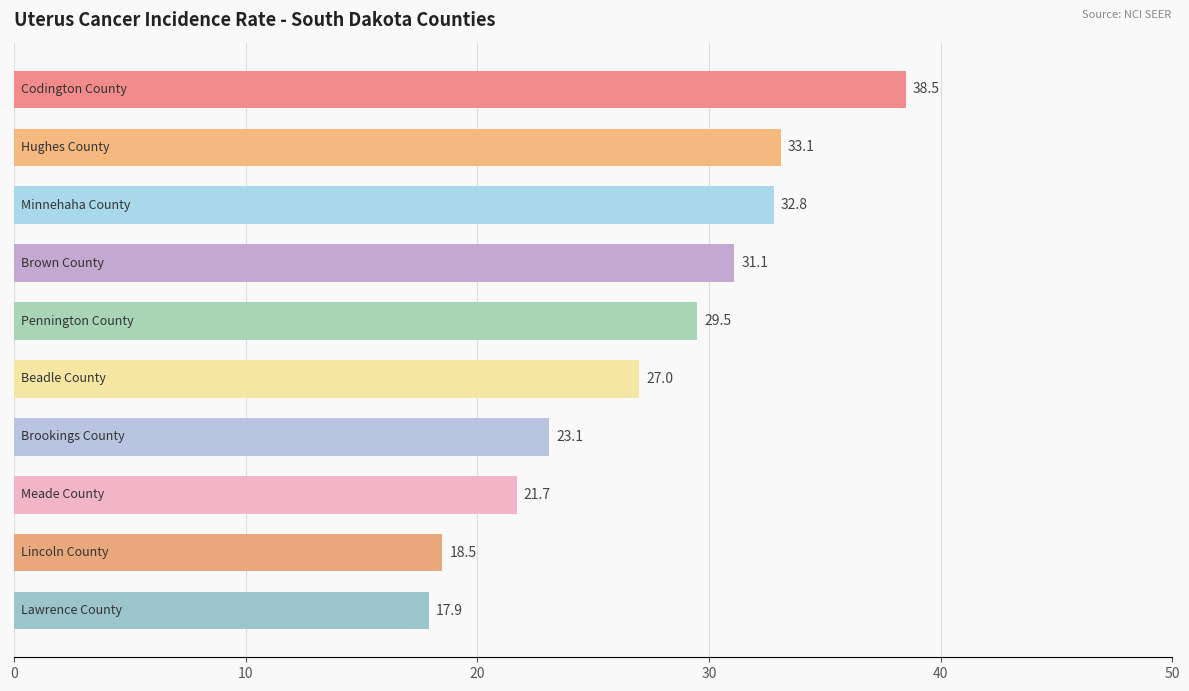

What is the maximum value shown in the chart?

38.5